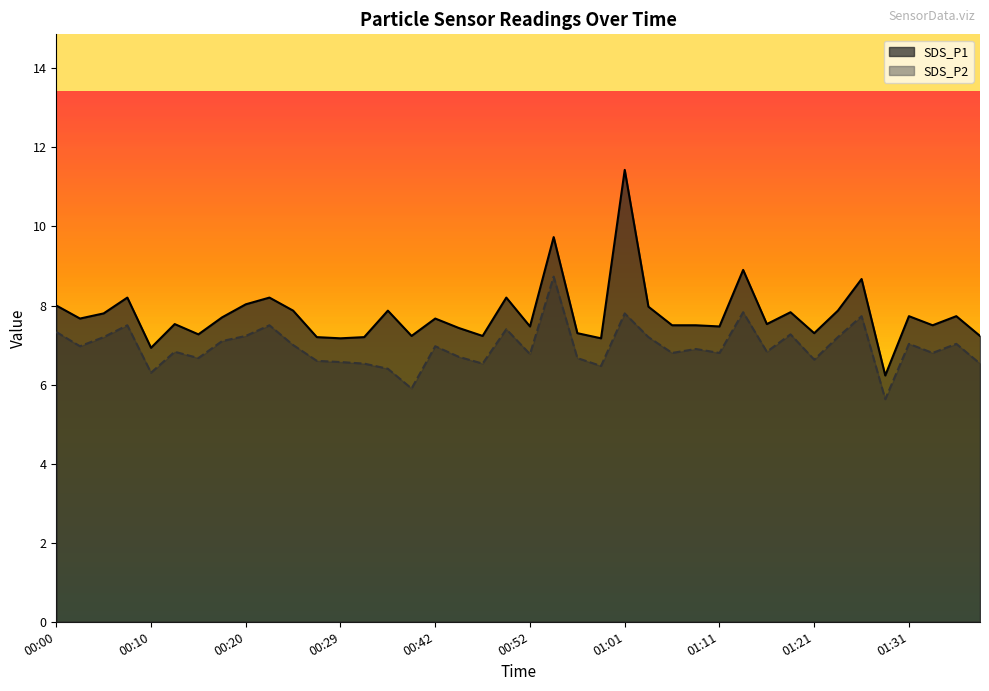

At how many categories does at least one series exceed 7?

38